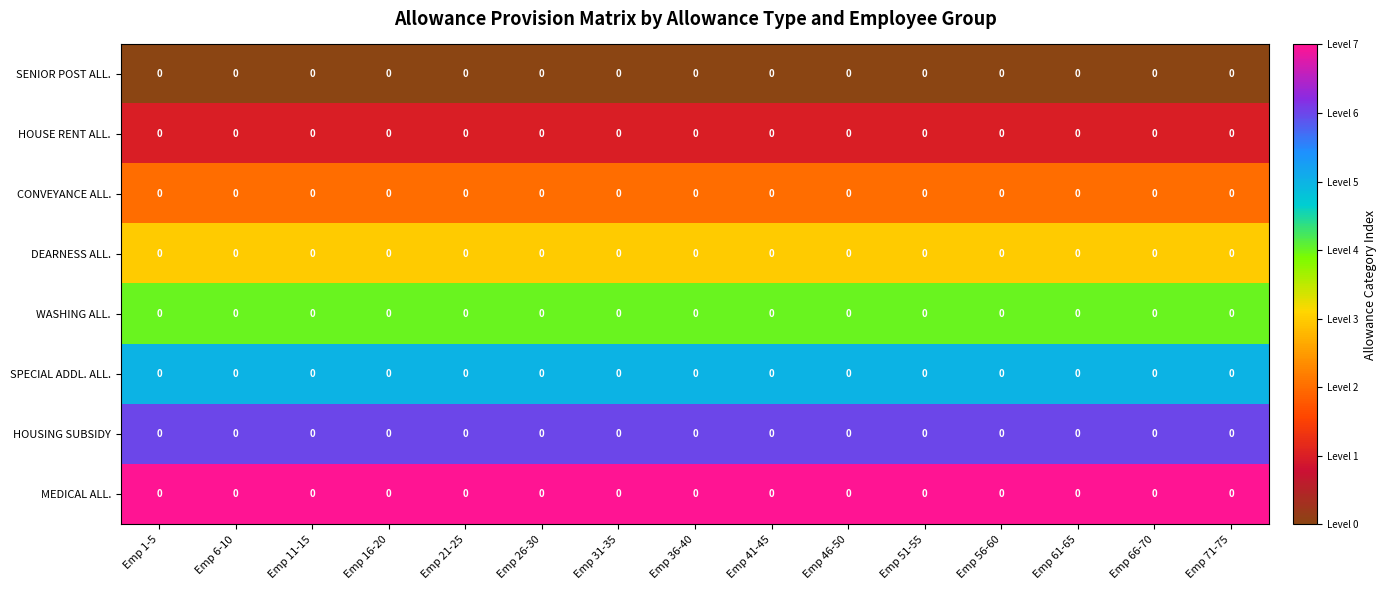

The HOUSING SUBSIDY series shows 2 at Emp 41-45. True or false?

False